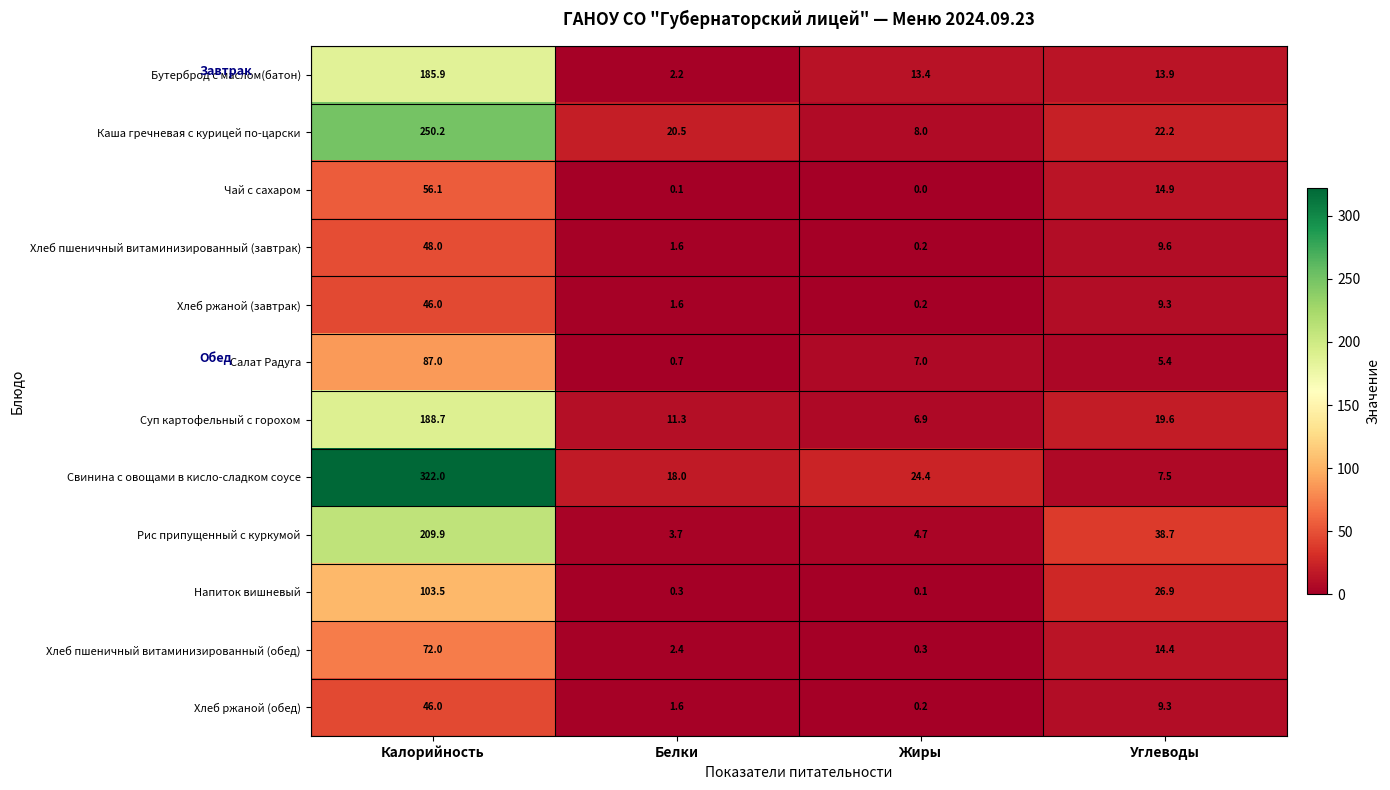

Rank the categories by Хлеб пшеничный витаминизированный (обед) value from highest to lowest.

Калорийность, Углеводы, Белки, Жиры